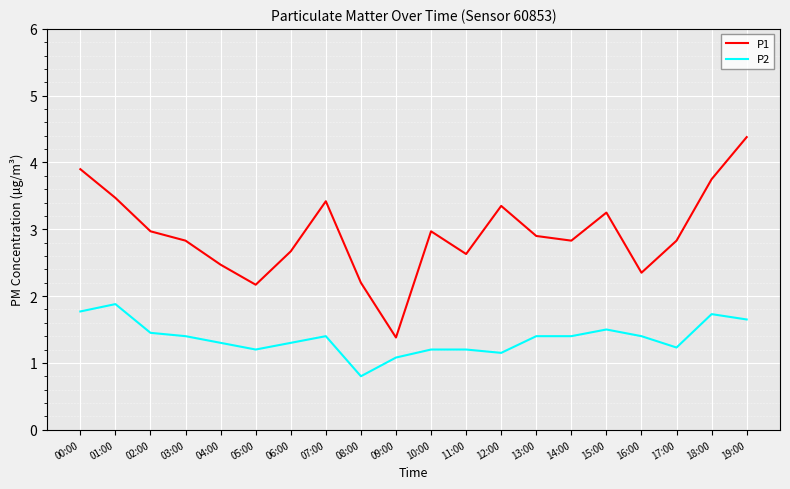

What is the difference between the highest and lowest values at 11:00?

1.4